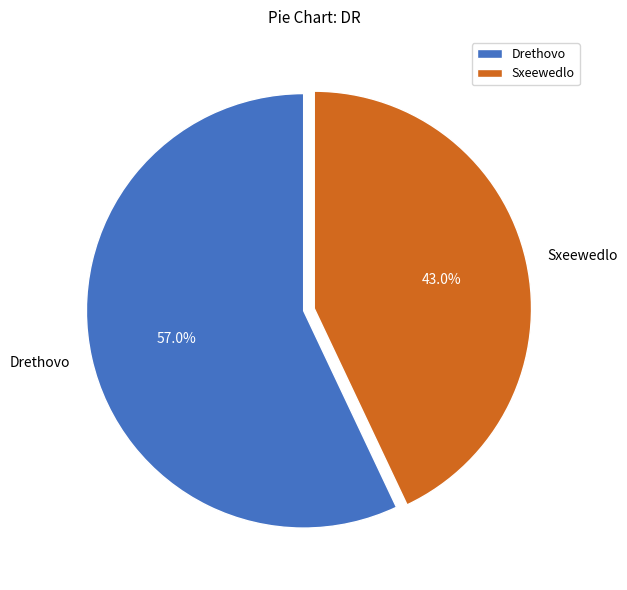

The Drethovo slice represents 43% of the pie. True or false?

False